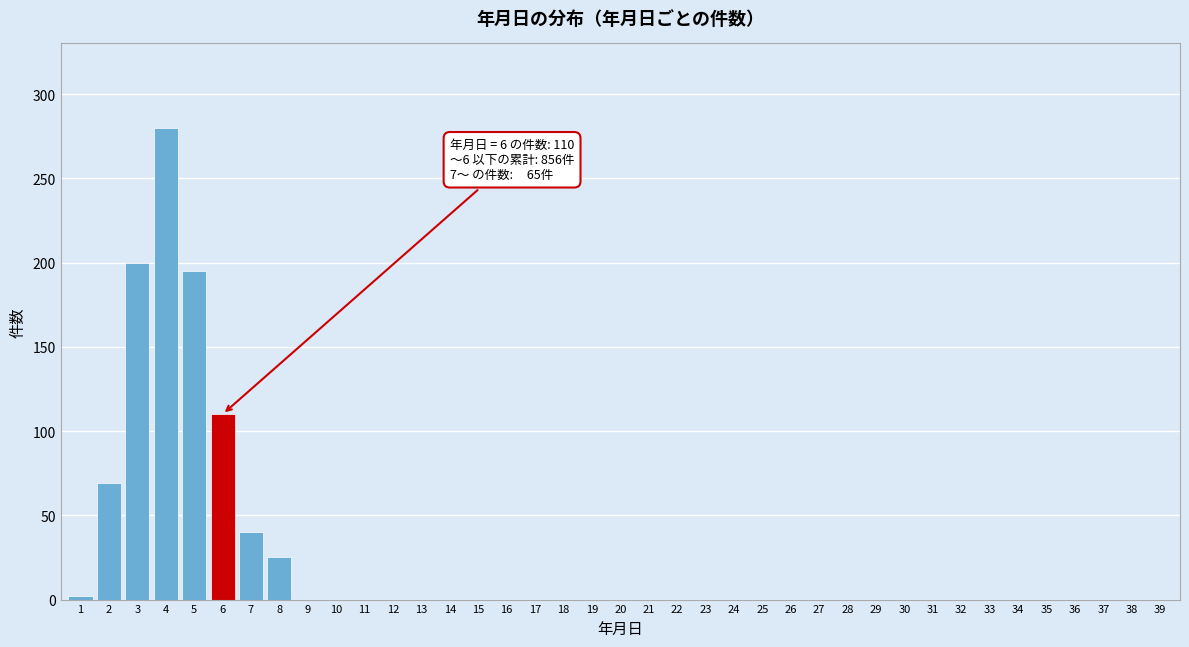

True or false: the data shows 0 at 31.

True